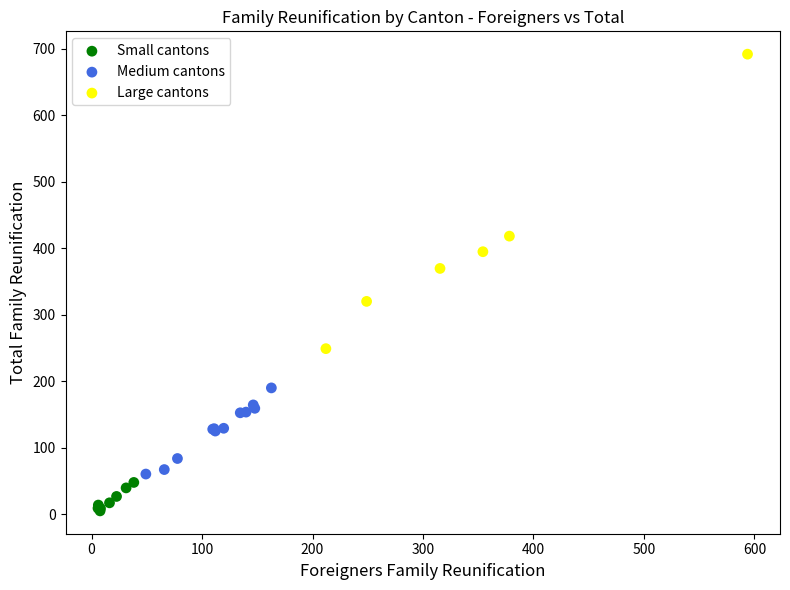

Which series contains the highest Y value?

Large cantons